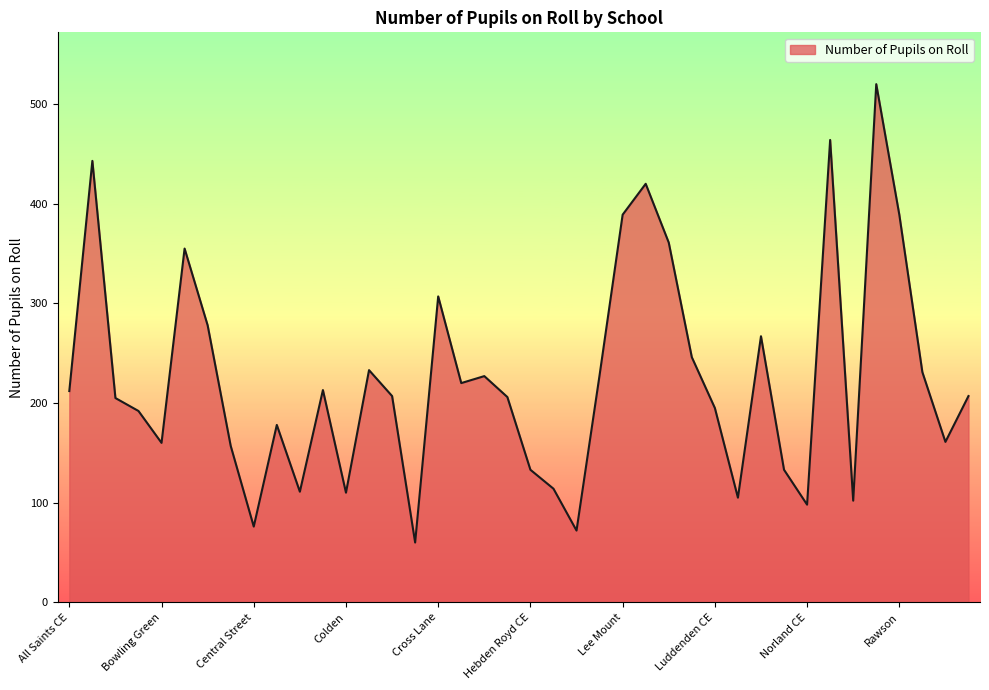

What is the difference between the maximum and minimum values?

460